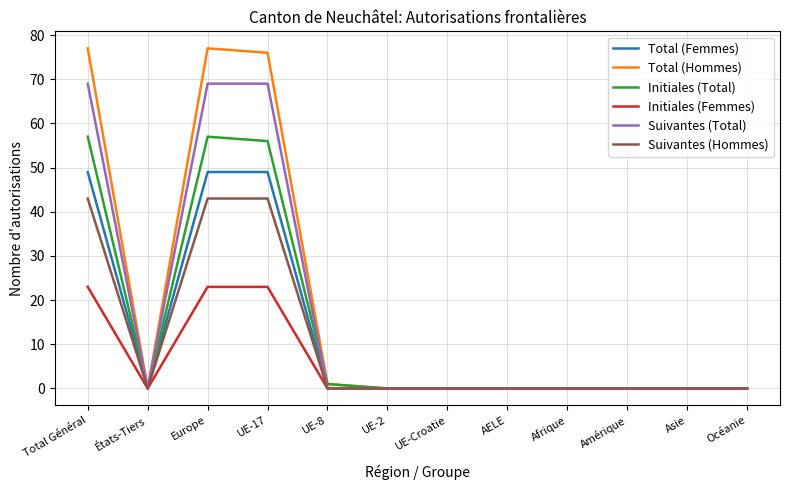

List the series in order of their peak value, lowest first.

Initiales (Femmes), Suivantes (Hommes), Total (Femmes), Initiales (Total), Suivantes (Total), Total (Hommes)